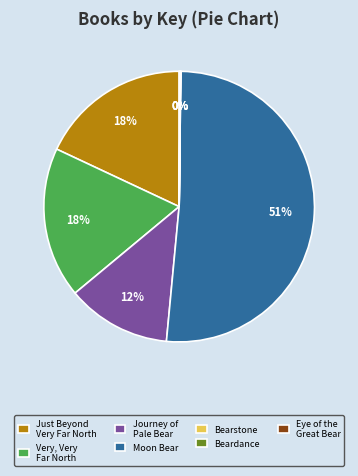

To the nearest percent, what is the average slice percentage?

14%